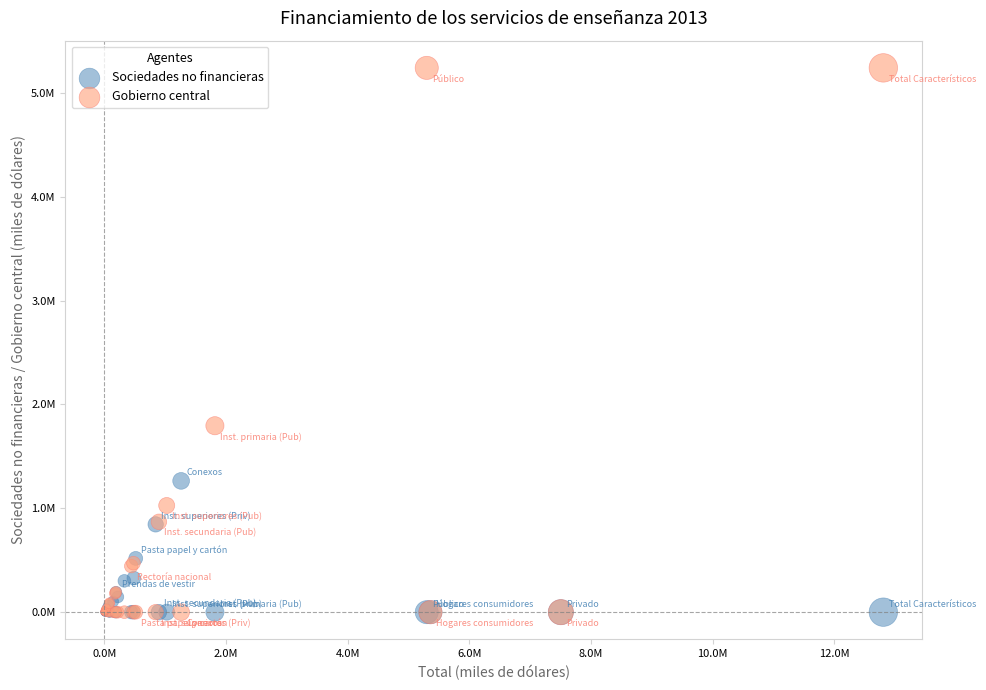

Which series has the largest Y range (max minus min)?

Gobierno central